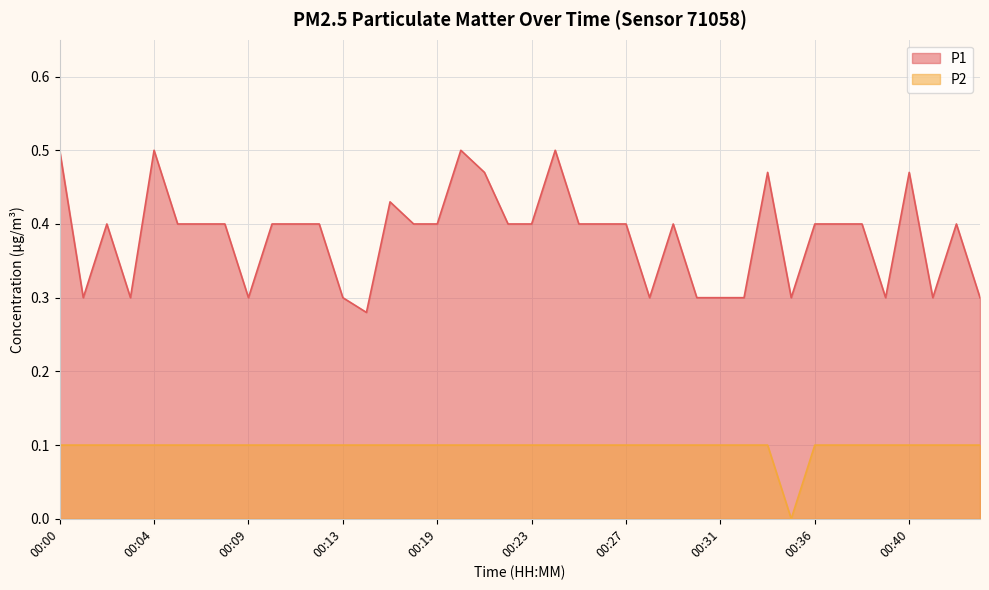

True or false: P2 and P1 intersect in this chart.

False